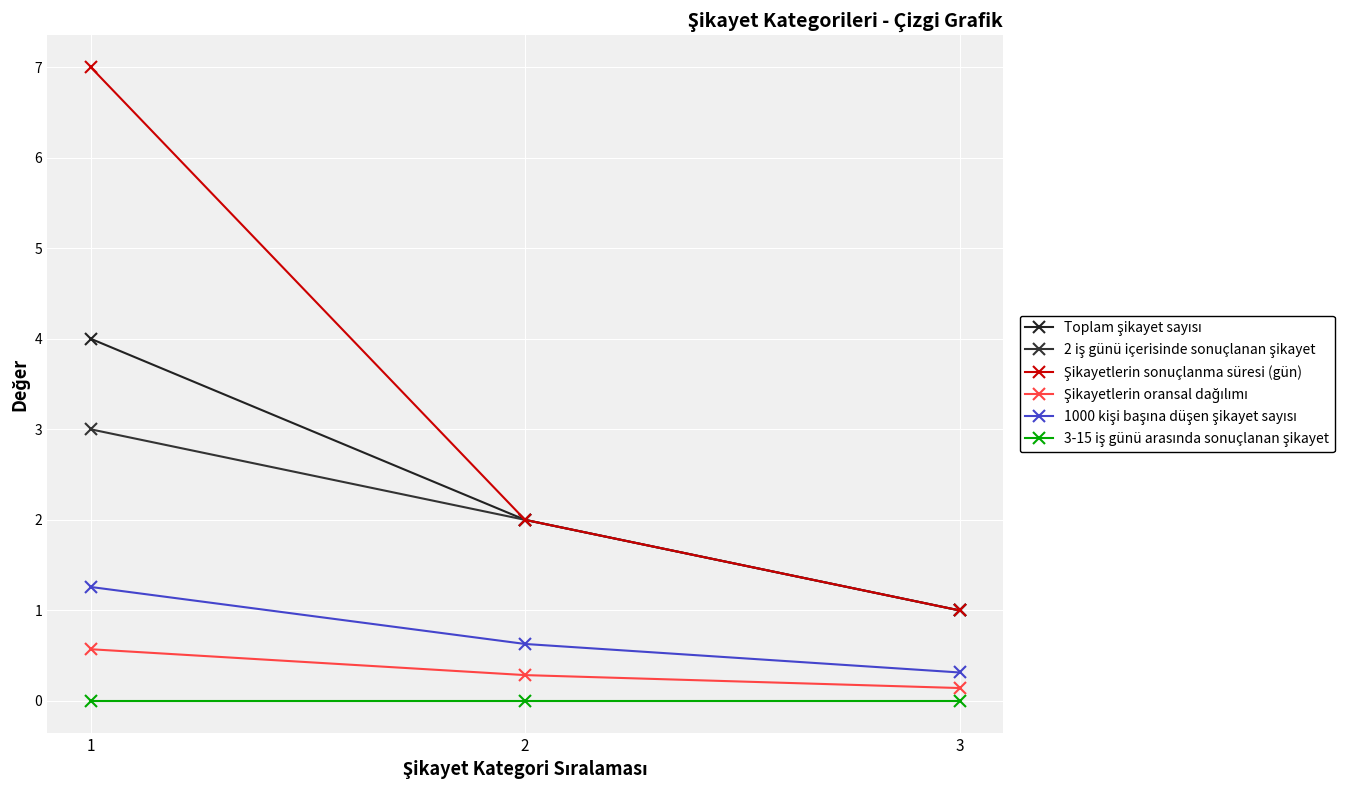

How many series are shown in this chart?

6